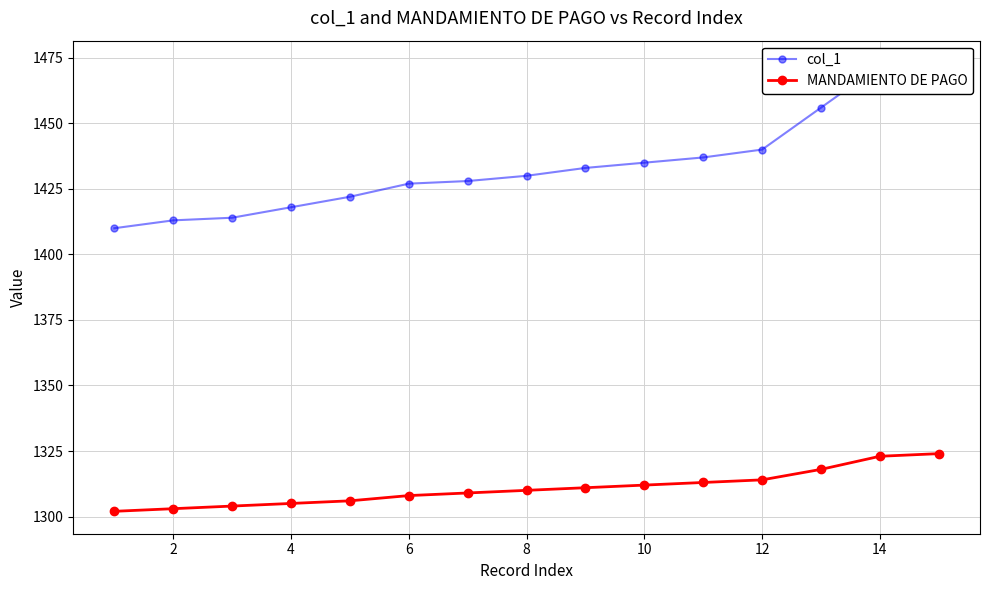

What is the spread (max minus min) of values at 2?

110